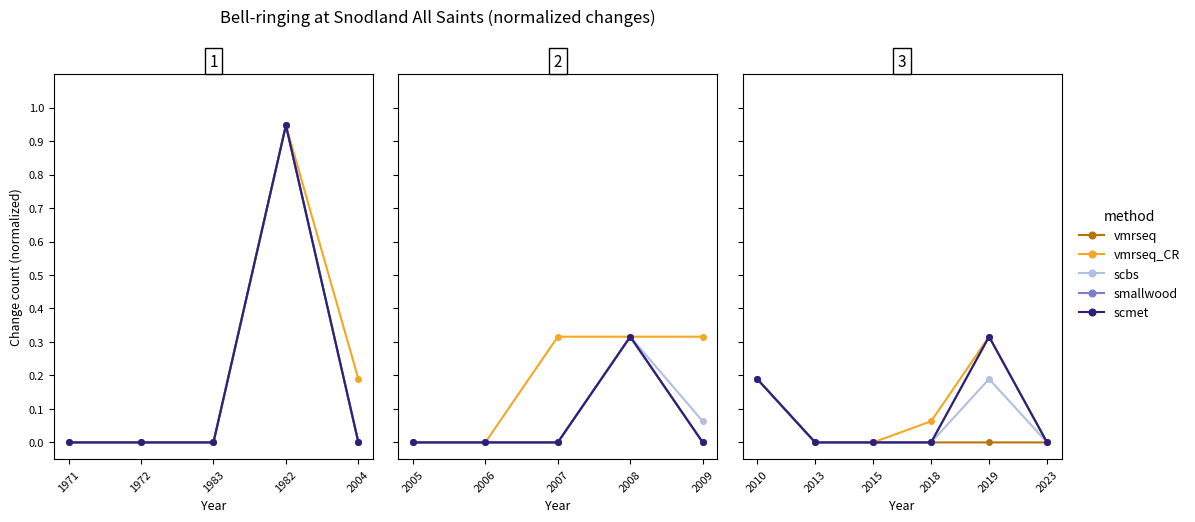

How many values in the vmrseq series exceed 0?

1